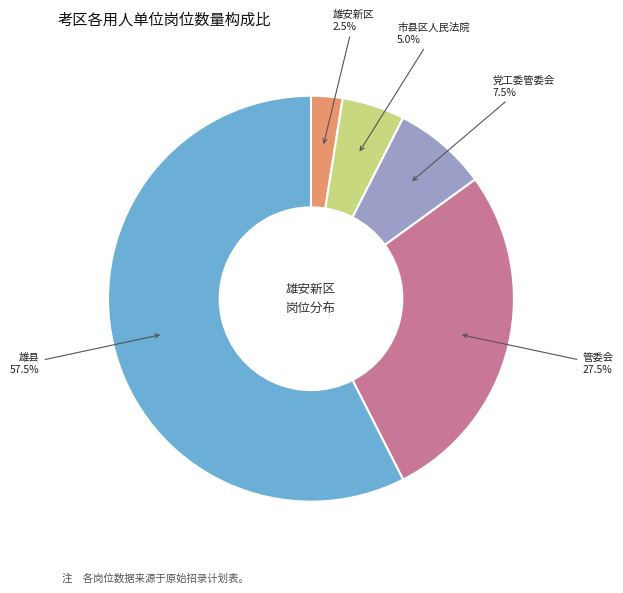

Does any single category account for the majority?

Yes